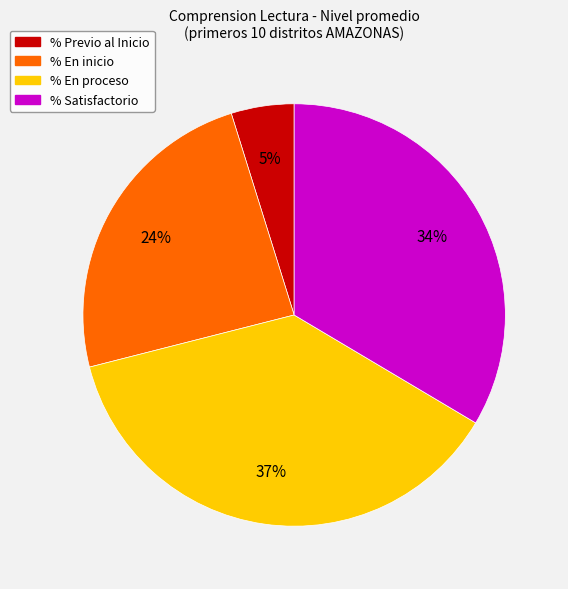

True or false: % Previo al Inicio accounts for 5% of the total.

True